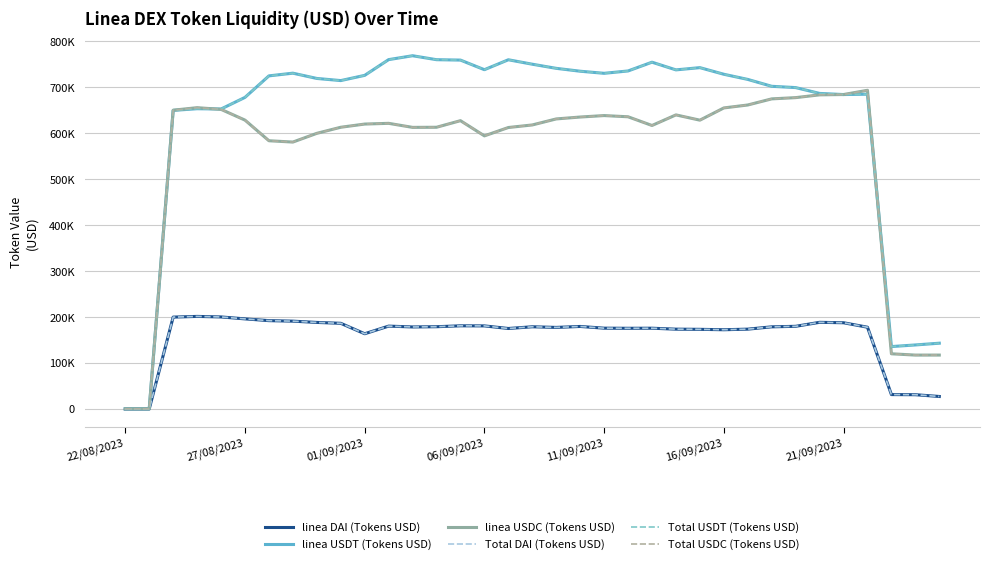

True or false: linea USDC (Tokens USD) and Total USDC (Tokens USD) cross at least once.

False